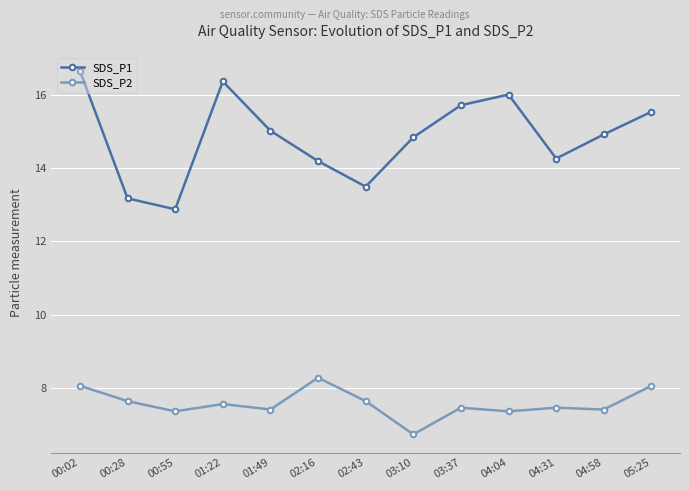

What is the average value of the SDS_P1 series?

14.9